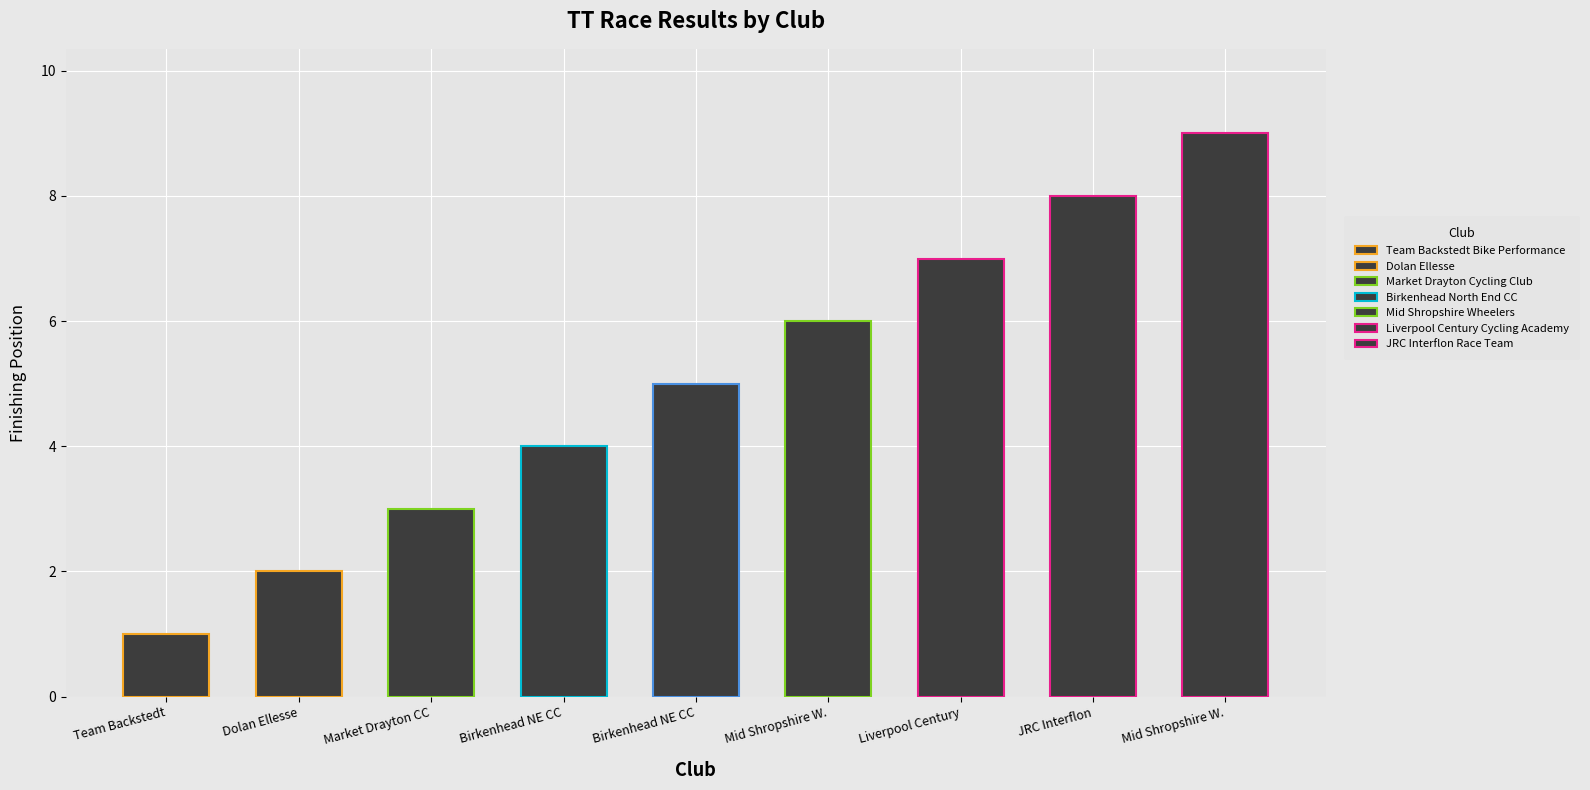

Where does the data first go above 5?

Mid Shropshire Wheelers (Hart)